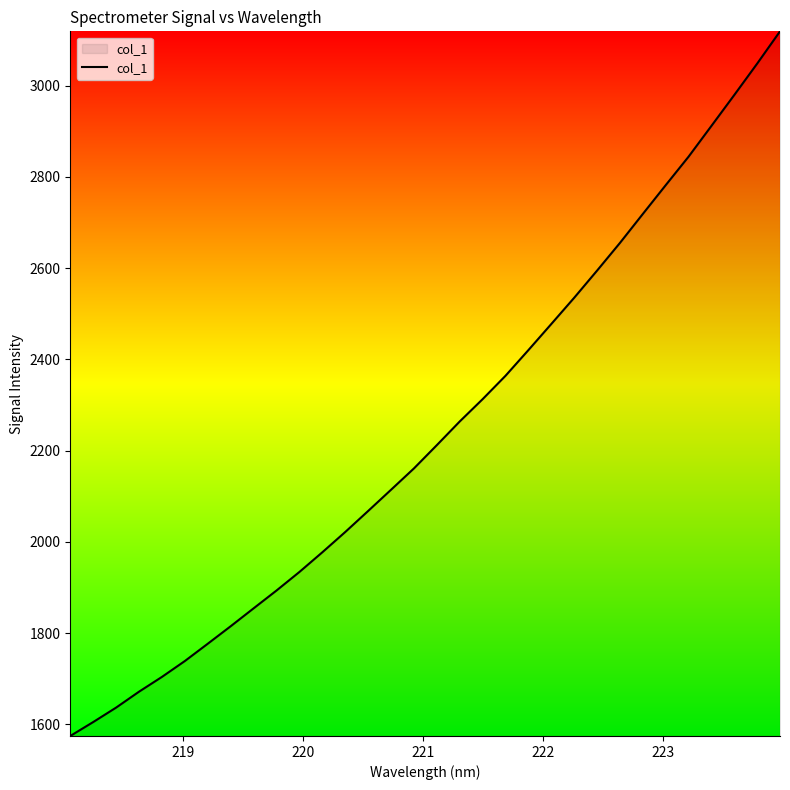

What is the difference between the maximum and second lowest values?

1514.2